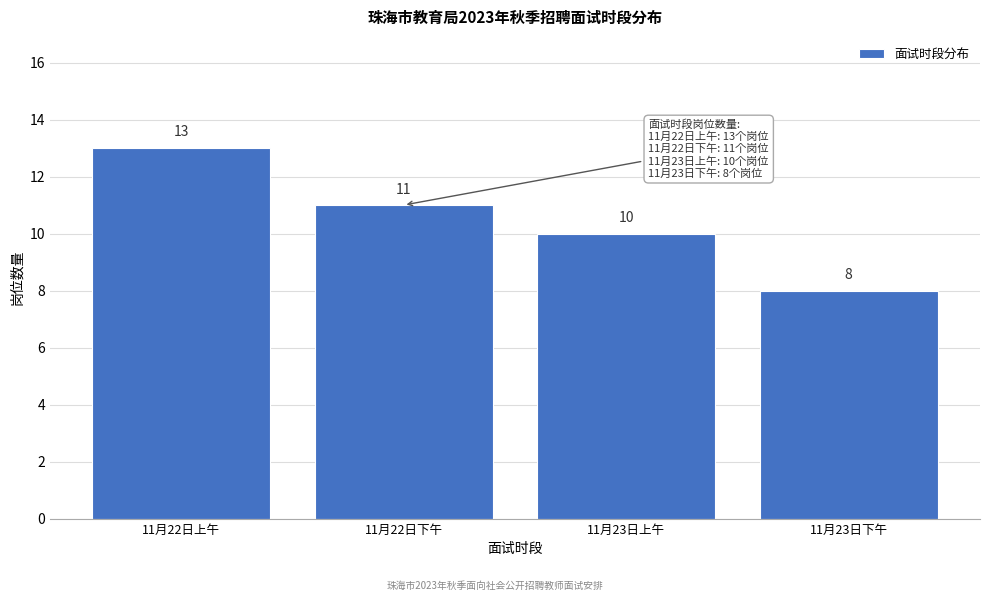

Reading left to right, transcribe all the data shown in this chart.

13	11	10	8